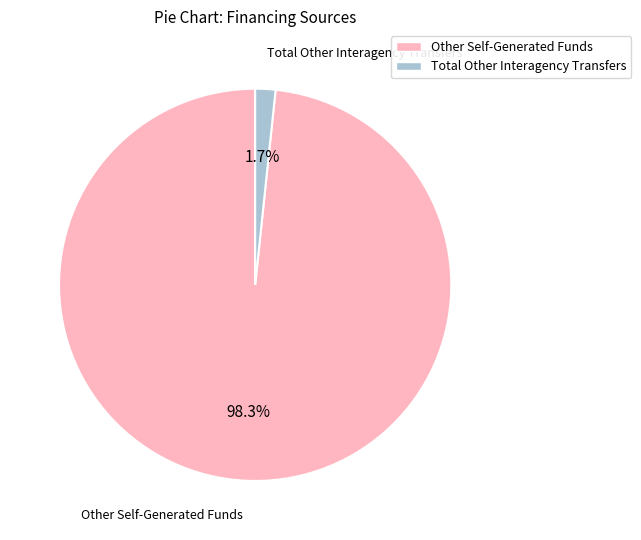

The Other Self-Generated Funds slice represents 98% of the pie. True or false?

True